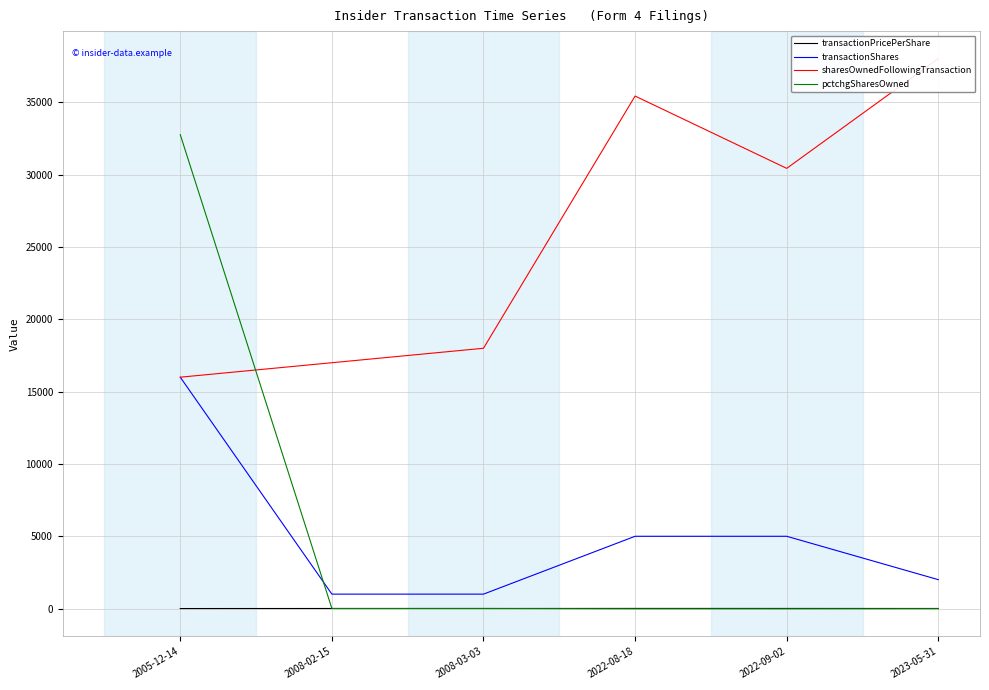

List the labels in order of transactionPricePerShare value, smallest first.

2005-12-14, 2008-03-03, 2023-05-31, 2008-02-15, 2022-09-02, 2022-08-18